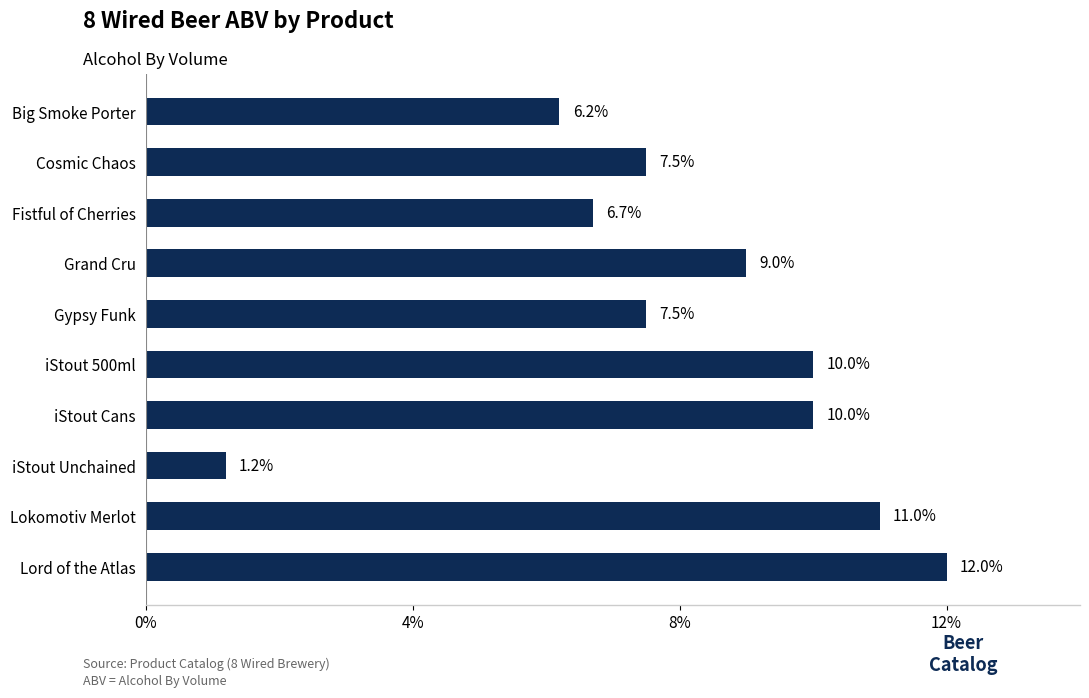

Are the bars horizontal?

Yes